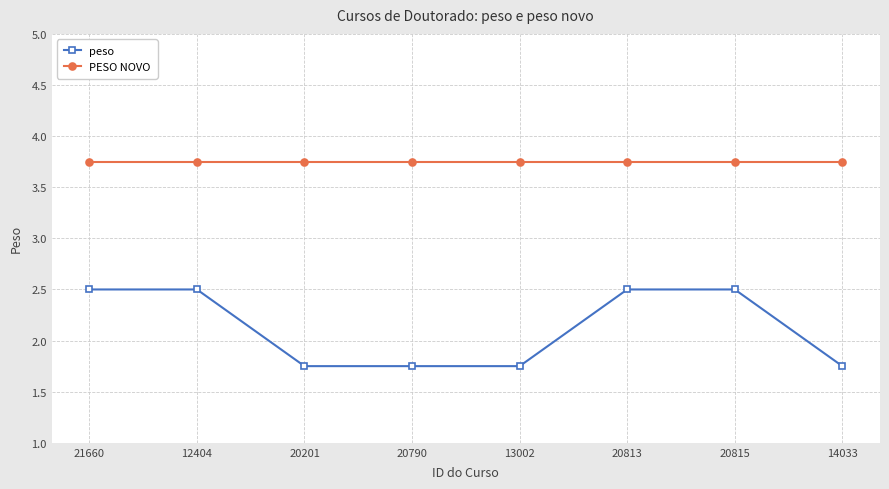

What is the sum of all peso values?

17.0